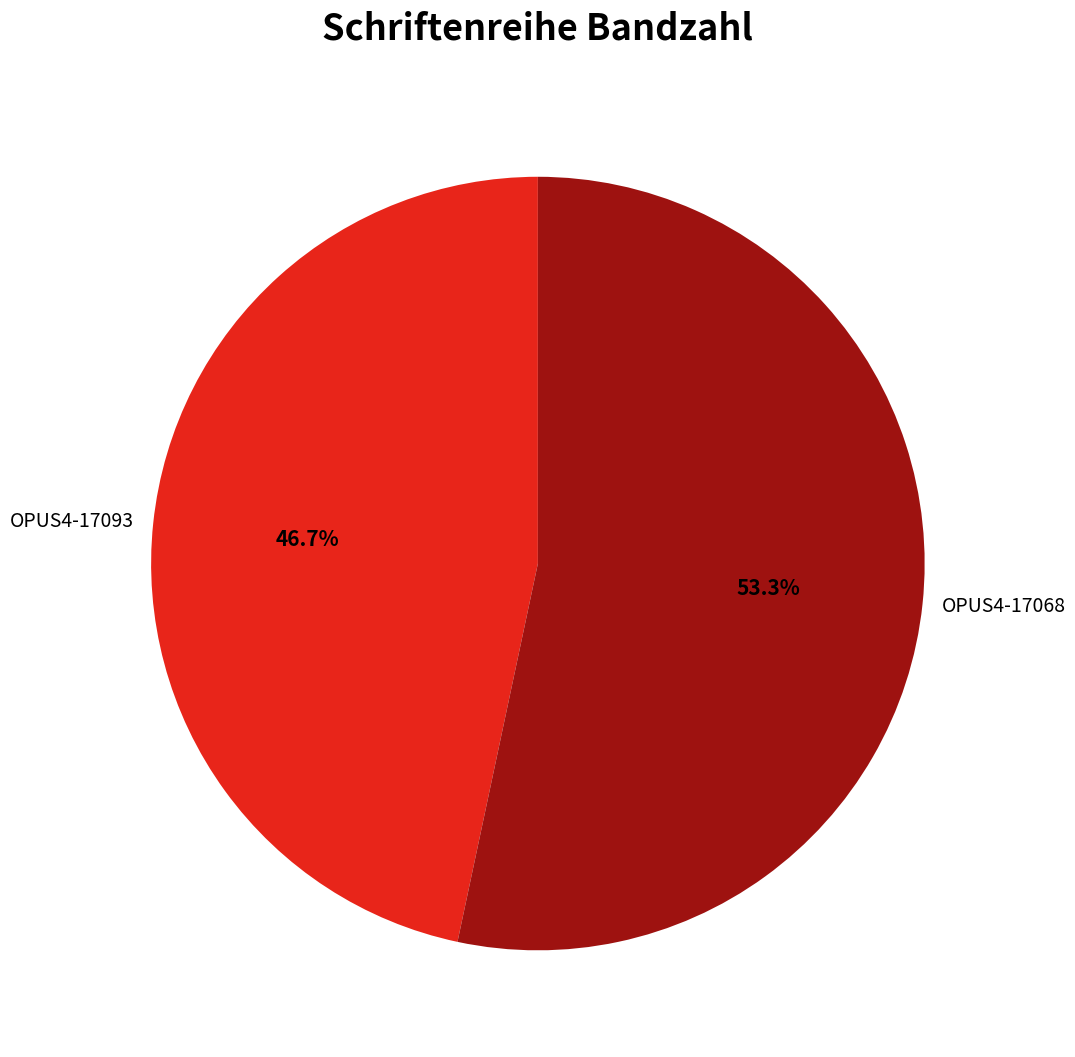

What is the total percentage of OPUS4-17093 and OPUS4-17068?

100.0%